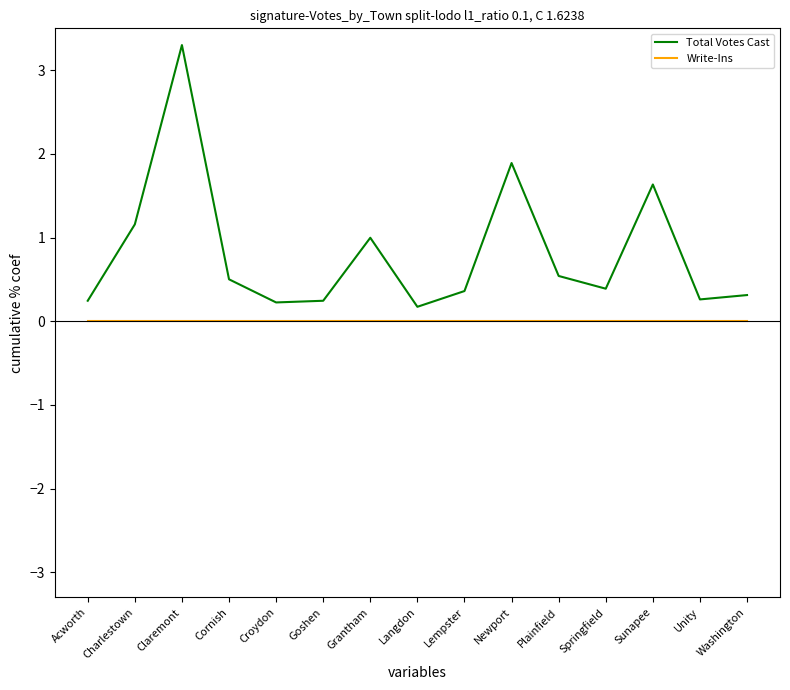

Which category has the highest value across all series?

Claremont